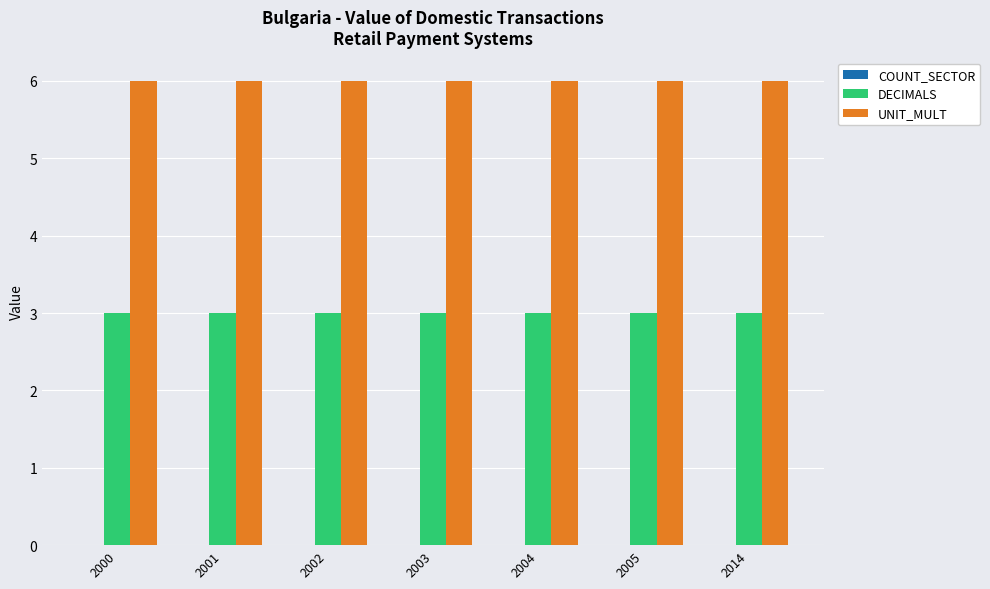

Which series has the largest total across all categories?

UNIT_MULT